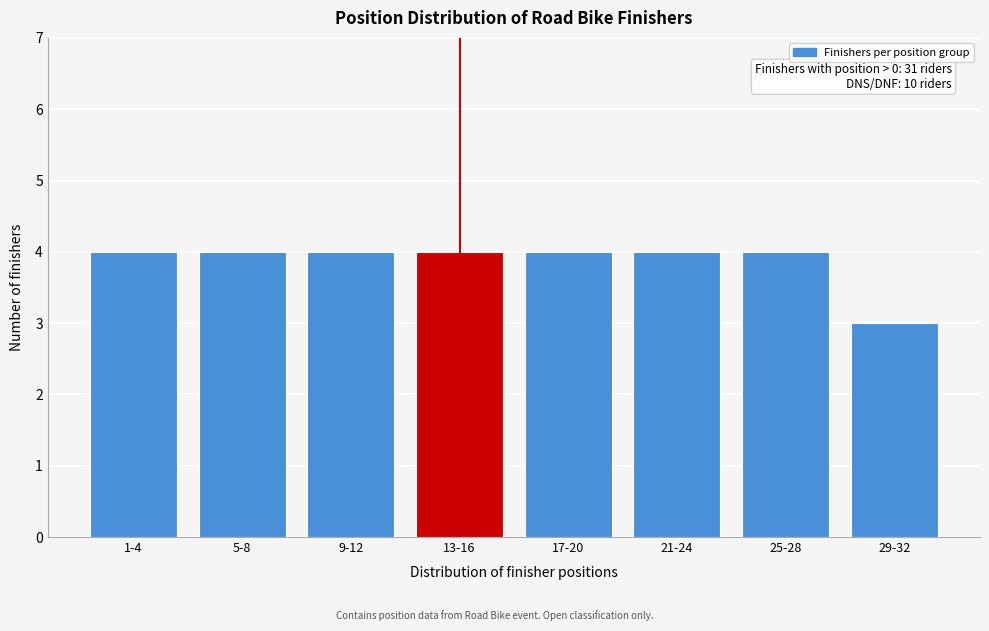

Reading left to right, transcribe all the data shown in this chart.

1-4=4	5-8=4	9-12=4	13-16=4	17-20=4	21-24=4	25-28=4	29-32=3